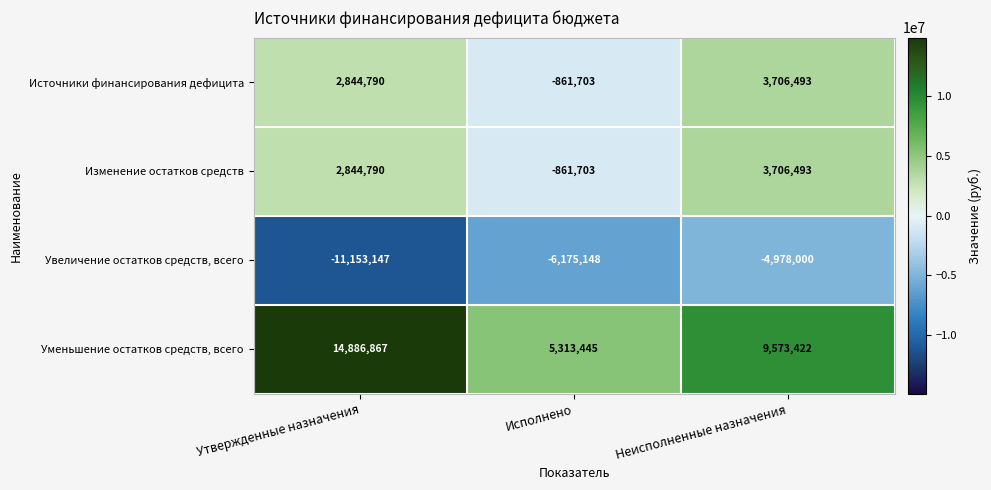

How many data points does each series have?

3